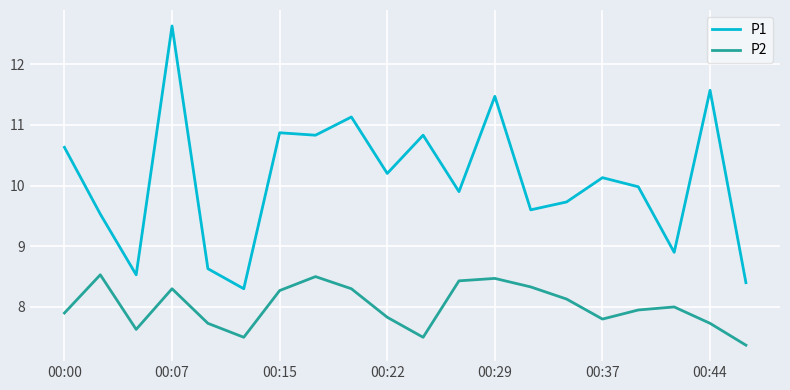

Rank the series by their average value, from lowest to highest.

P2, P1